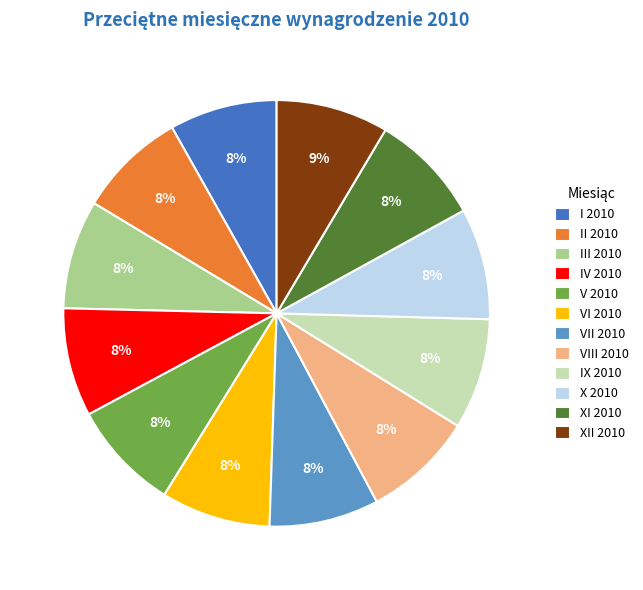

Combined, do V 2010 and II 2010 account for over 50%?

No